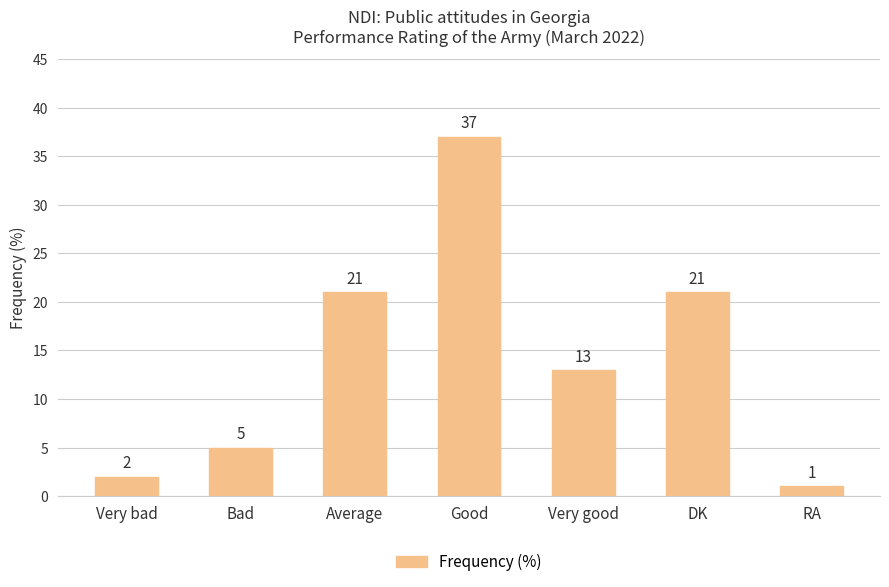

What position from the right is RA?

1